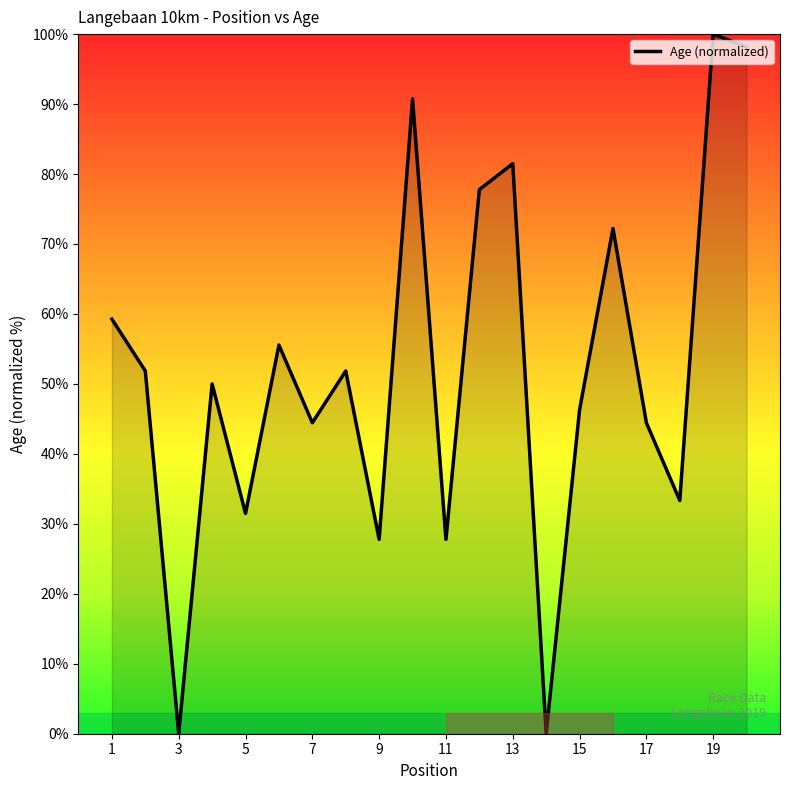

What is the maximum value shown in the chart?

100.0